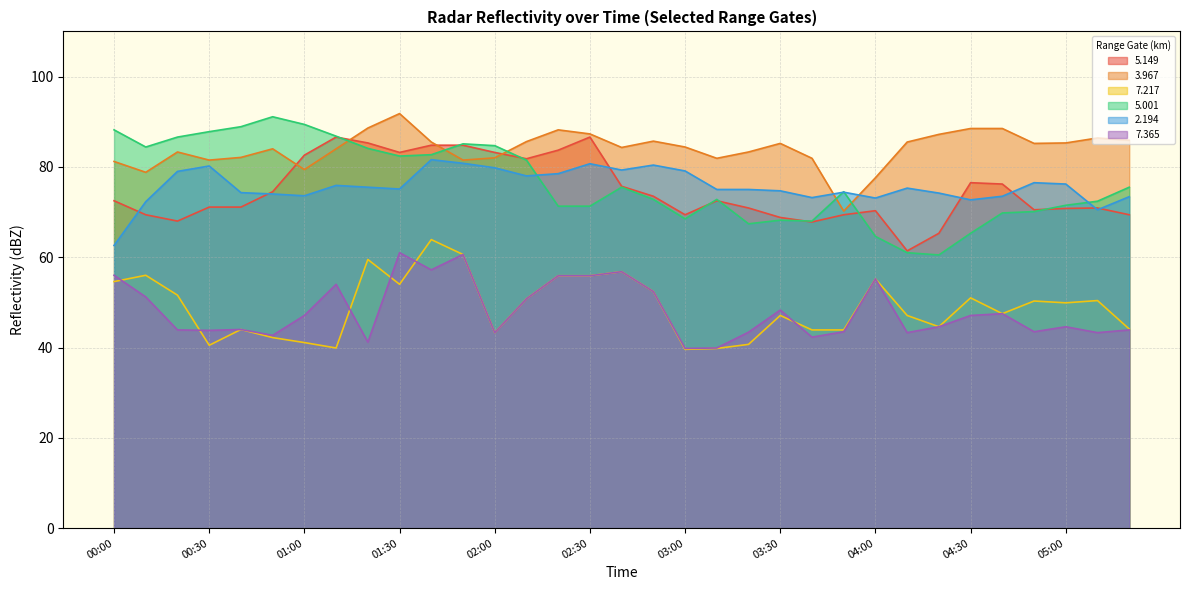

Reading left to right, extract all data points from this chart.

  5.149: 72.5	69.4	68.0	71.1	71.1	74.5	82.6	86.6	85.3	83.2	84.8	84.8	83.2	81.8	83.7	86.6	75.7	73.5	69.4	72.5	70.9	68.8	67.8	69.4	70.3	61.4	65.3	76.5	76.2	70.5	70.8	70.9	69.4
  3.967: 81.2	78.8	83.3	81.5	82.1	84.0	79.4	84.0	88.6	91.8	85.5	81.5	82.0	85.6	88.2	87.3	84.3	85.7	84.4	81.9	83.3	85.2	81.9	70.2	77.6	85.5	87.2	88.5	88.5	85.2	85.3	86.4	85.9
  7.217: 54.6	56.0	51.6	40.5	44.0	42.2	41.1	39.9	59.5	54.0	63.9	60.6	43.3	50.8	55.9	55.9	56.8	52.4	39.6	39.8	40.7	47.1	43.9	43.9	55.2	47.1	44.6	51.0	47.5	50.3	49.9	50.4	44.1
  5.001: 88.2	84.4	86.6	87.8	88.9	91.1	89.4	86.8	84.1	82.4	82.7	85.1	84.7	81.5	71.3	71.3	75.5	72.8	68.5	72.8	67.4	68.2	68.0	74.5	64.6	61.0	60.5	65.3	69.8	70.1	71.5	72.4	75.5
  2.194: 62.6	72.3	79.0	80.2	74.3	74.0	73.6	75.9	75.5	75.1	81.6	80.8	79.8	78.0	78.5	80.7	79.3	80.4	79.1	75.0	75.0	74.7	73.2	74.4	73.1	75.3	74.2	72.7	73.5	76.5	76.2	70.5	73.4
  7.365: 56.0	51.2	43.9	43.8	44.0	42.7	47.1	54.0	41.2	61.0	57.2	60.6	43.3	50.8	55.9	55.9	56.8	52.4	39.8	39.9	43.4	48.3	42.3	43.5	55.2	43.3	44.6	47.1	47.5	43.5	44.6	43.3	43.9